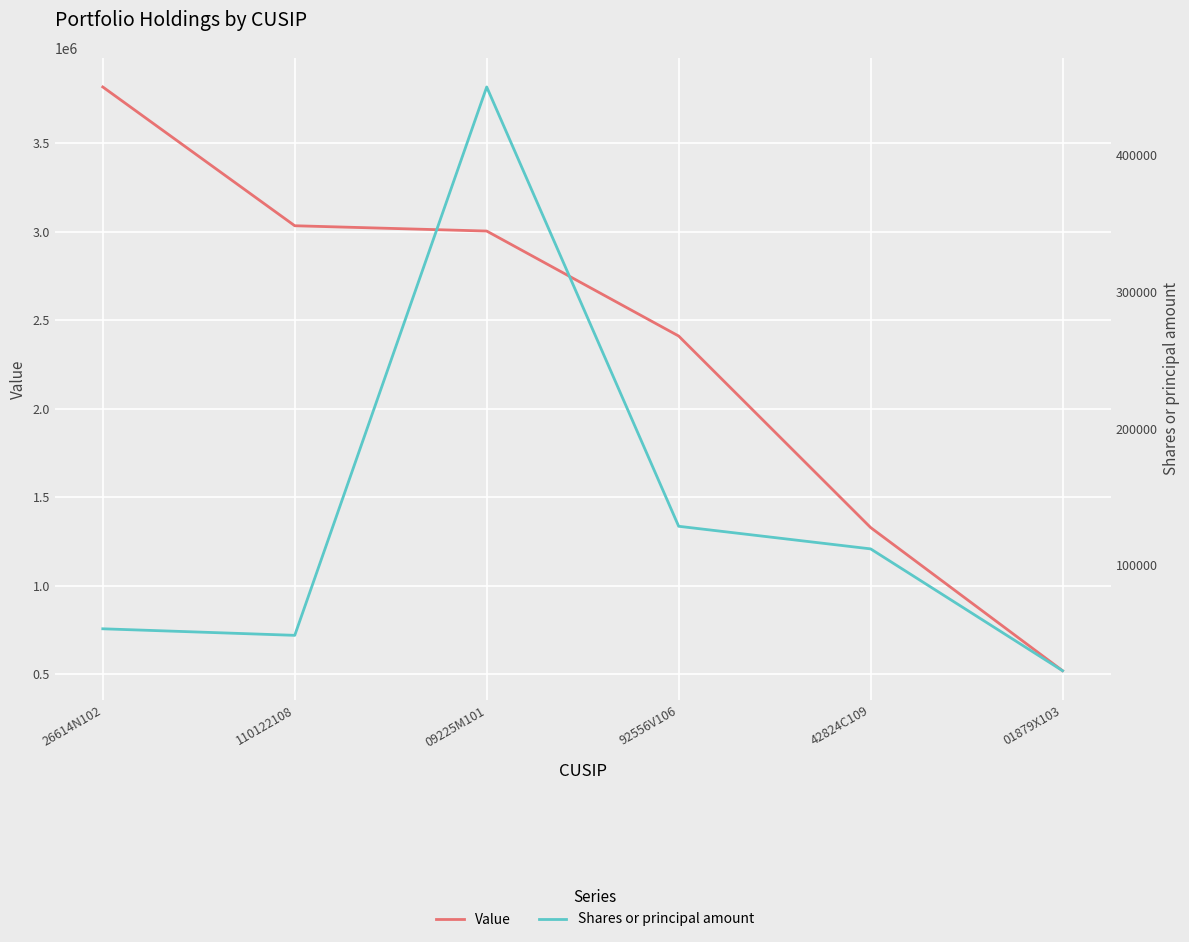

Is it true that Shares or principal amount equals 180941 at 42824C109?

False